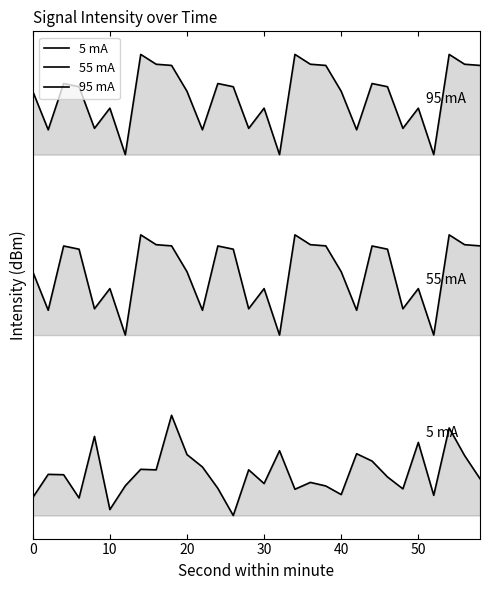

What is the greatest value displayed?

4.6